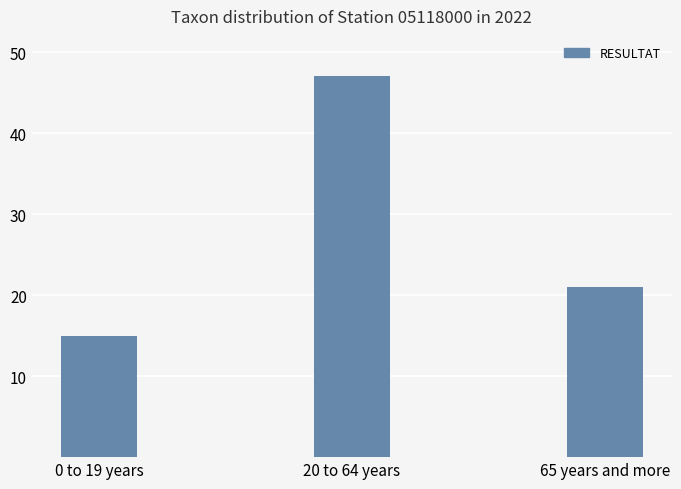

Are the bars horizontal?

No